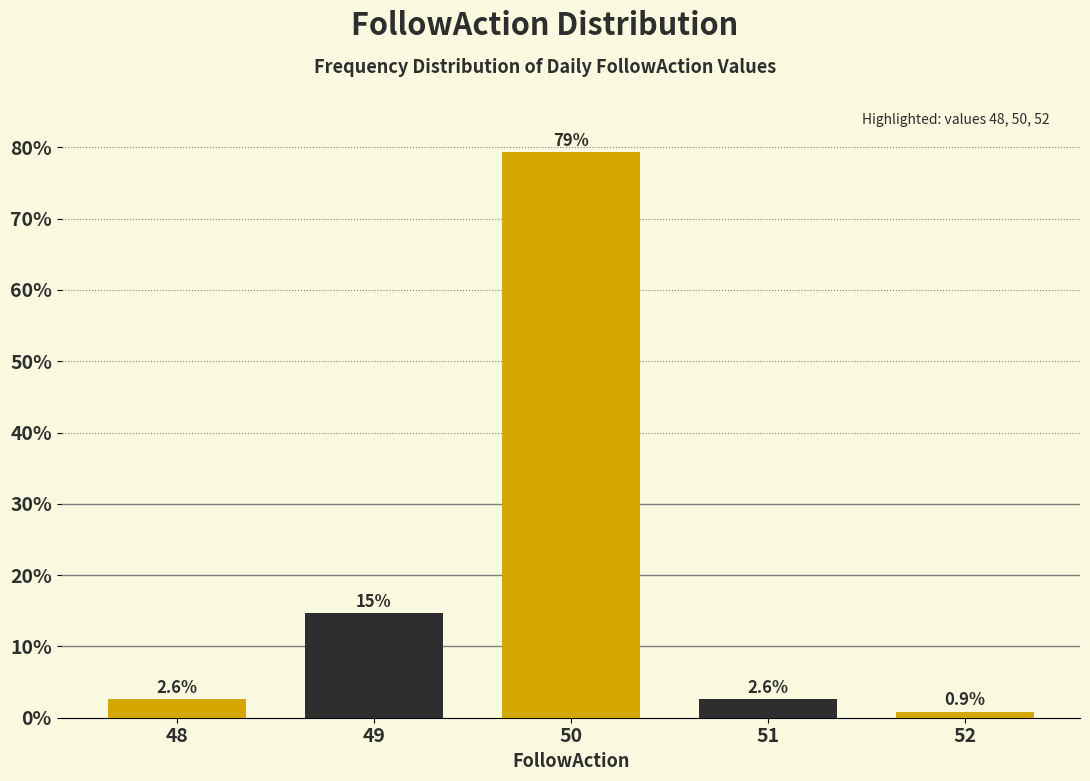

Reading left to right, list all the values displayed in this chart.

2.6	14.7	79.3	2.6	0.9